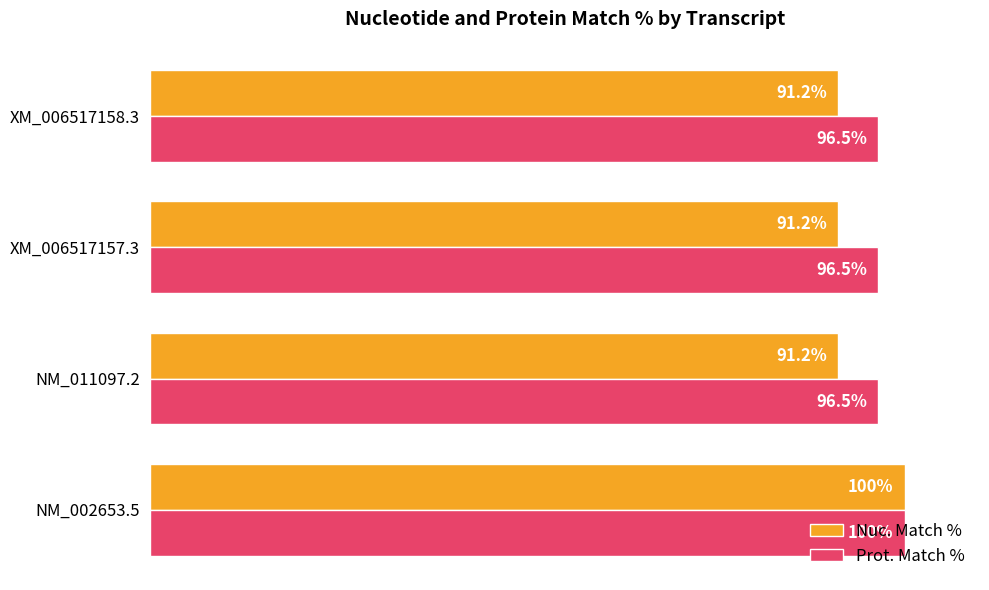

Which label corresponds to the largest value in the chart?

NM_002653.5